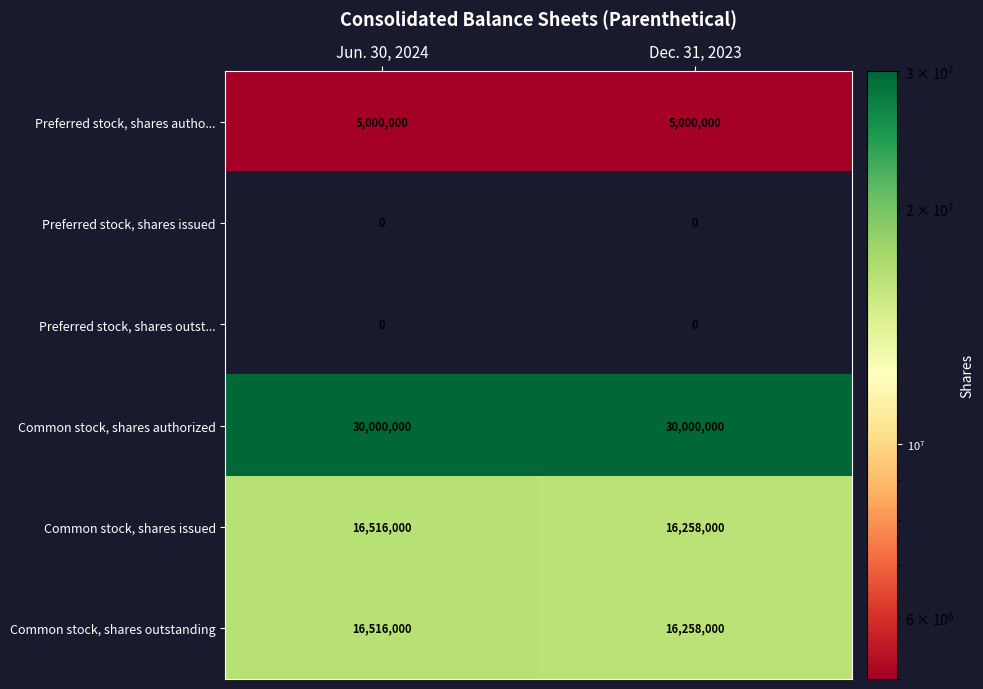

What is the spread (max minus min) of values at Jun. 30, 2024?

30000000